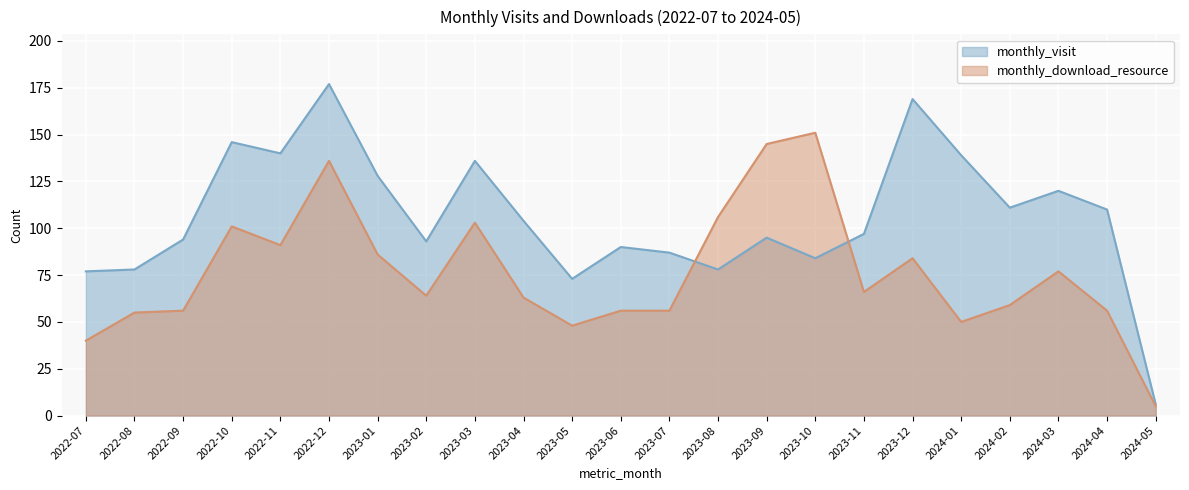

At how many categories does at least one series exceed 129?

8